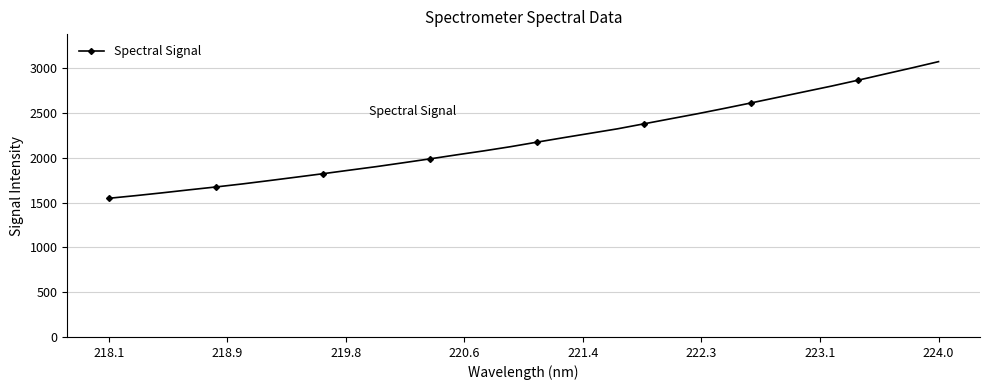

How many lines are shown in the chart?

1